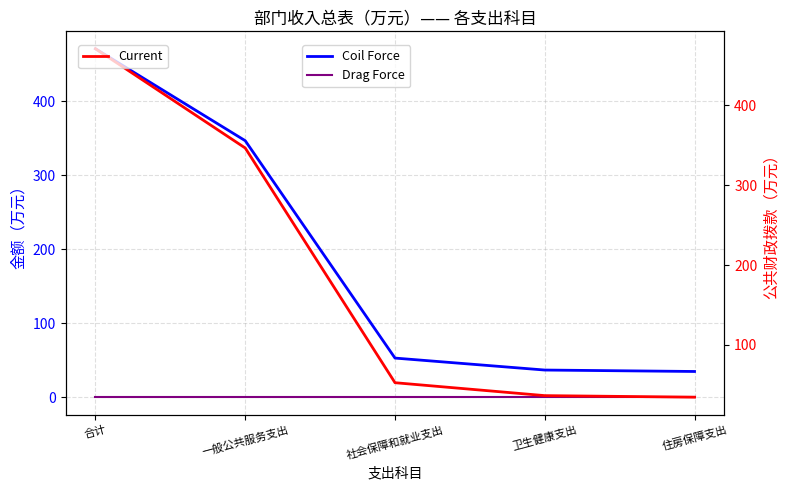

Which series changed the most between 卫生健康支出 and 住房保障支出?

Coil Force